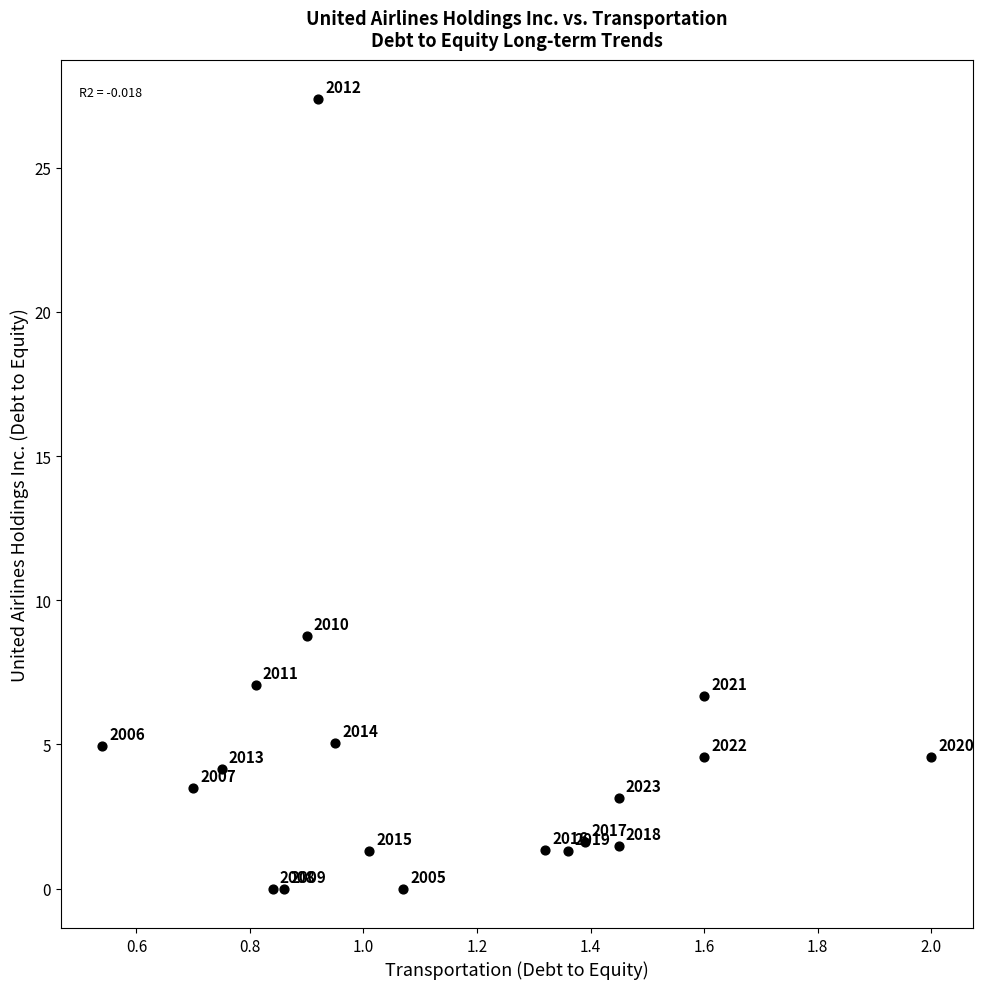

What Y value in the scatter plot is closest to 13?

8.8